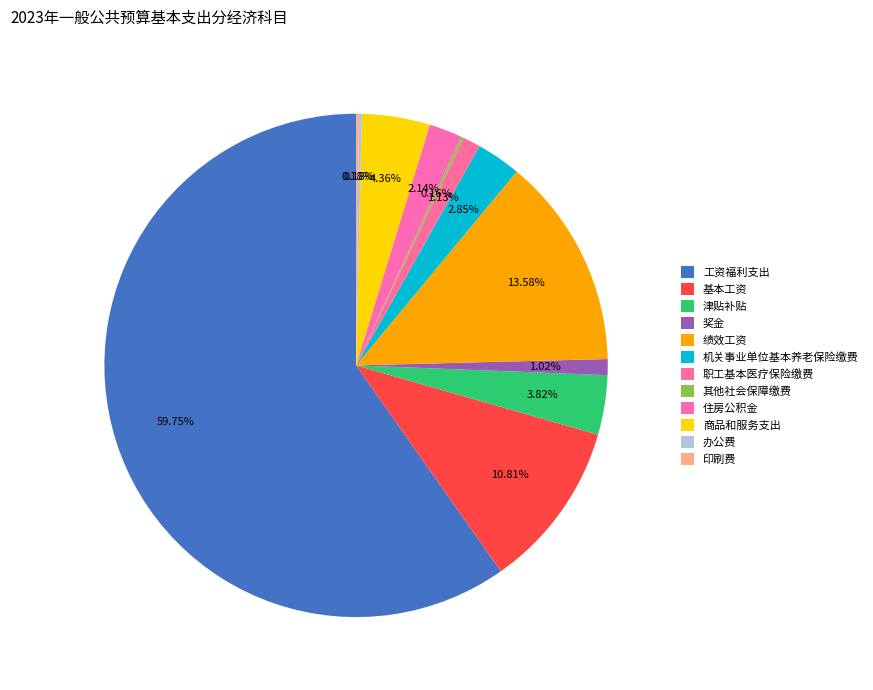

Count the number of slices in the pie.

12